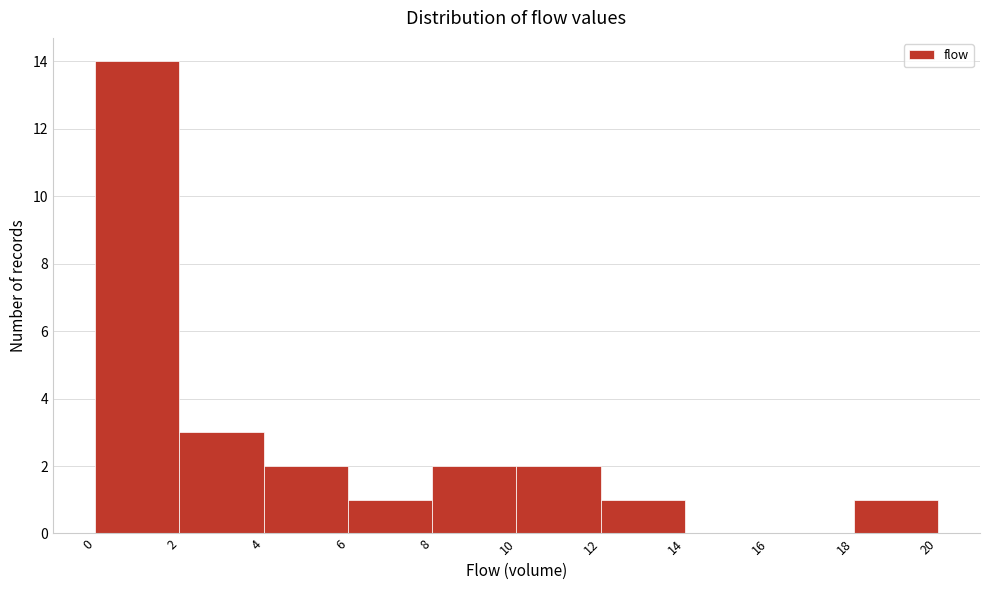

How tall is the bar that spans 2 to 4 on the x-axis? The values are not printed on the chart, so give them approximately, as read against the axis.

3